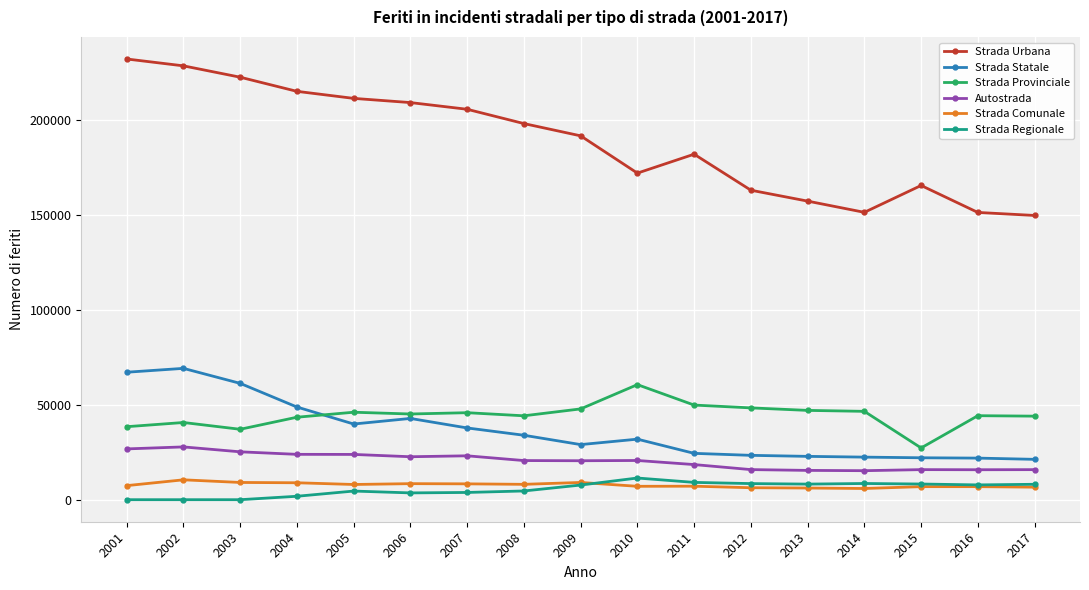

How many lines are shown in the chart?

6